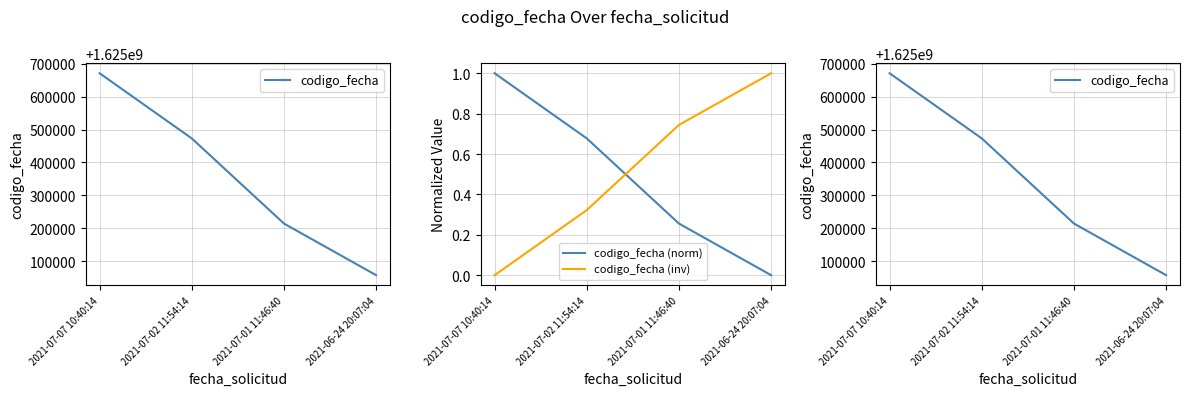

What is the sum of all codigo_fecha (inv) values?

2.1